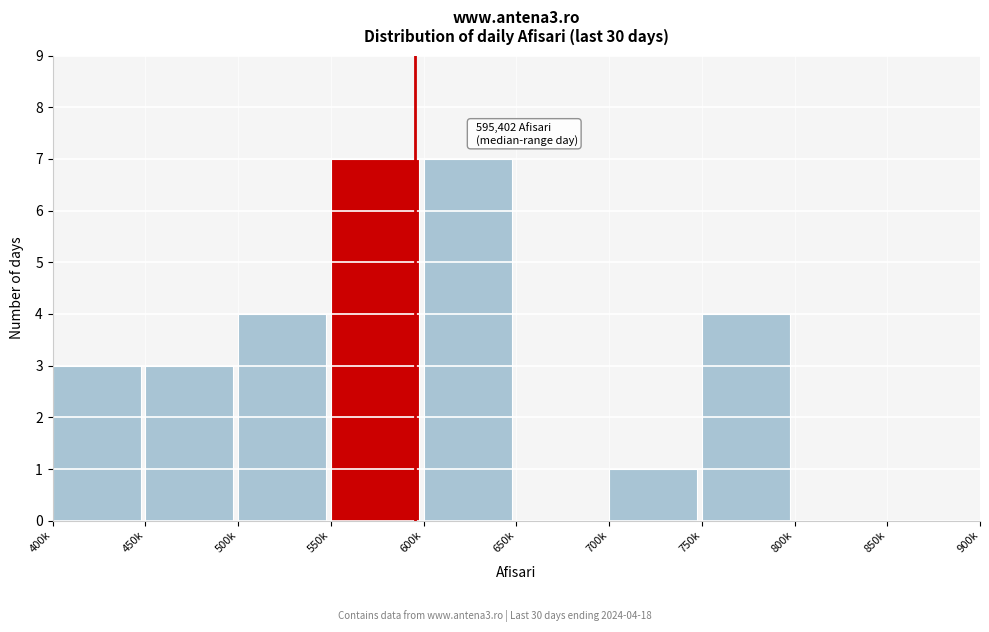

Reading left to right, what are all the values shown in this chart?

400k=3	450k=3	500k=4	550k=7	600k=7	650k=0	700k=1	750k=4	800k=0	850k=0